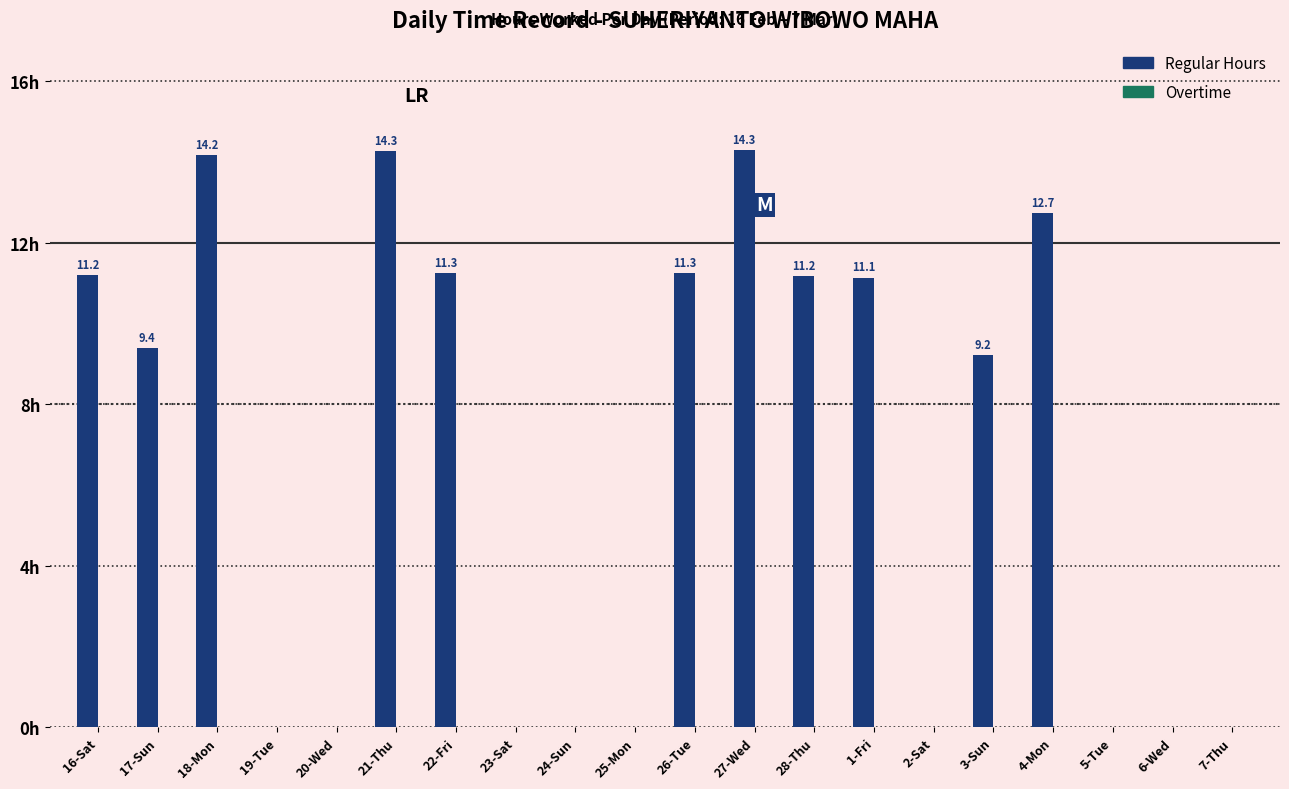

Where does the data first go above 9?

16-Sat